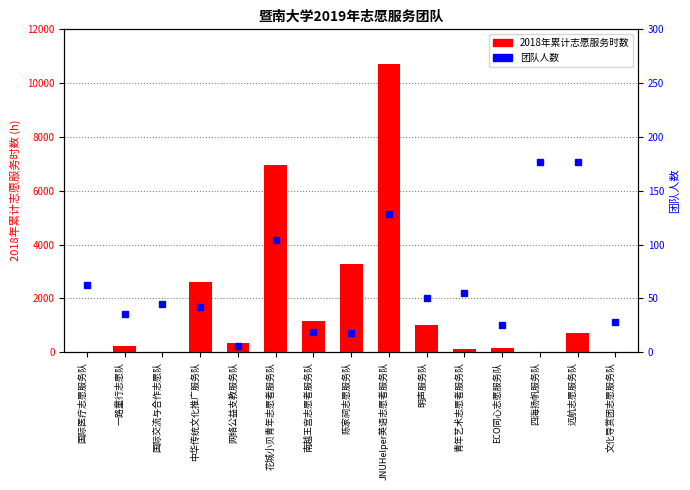

How many groups of bars are there?

15